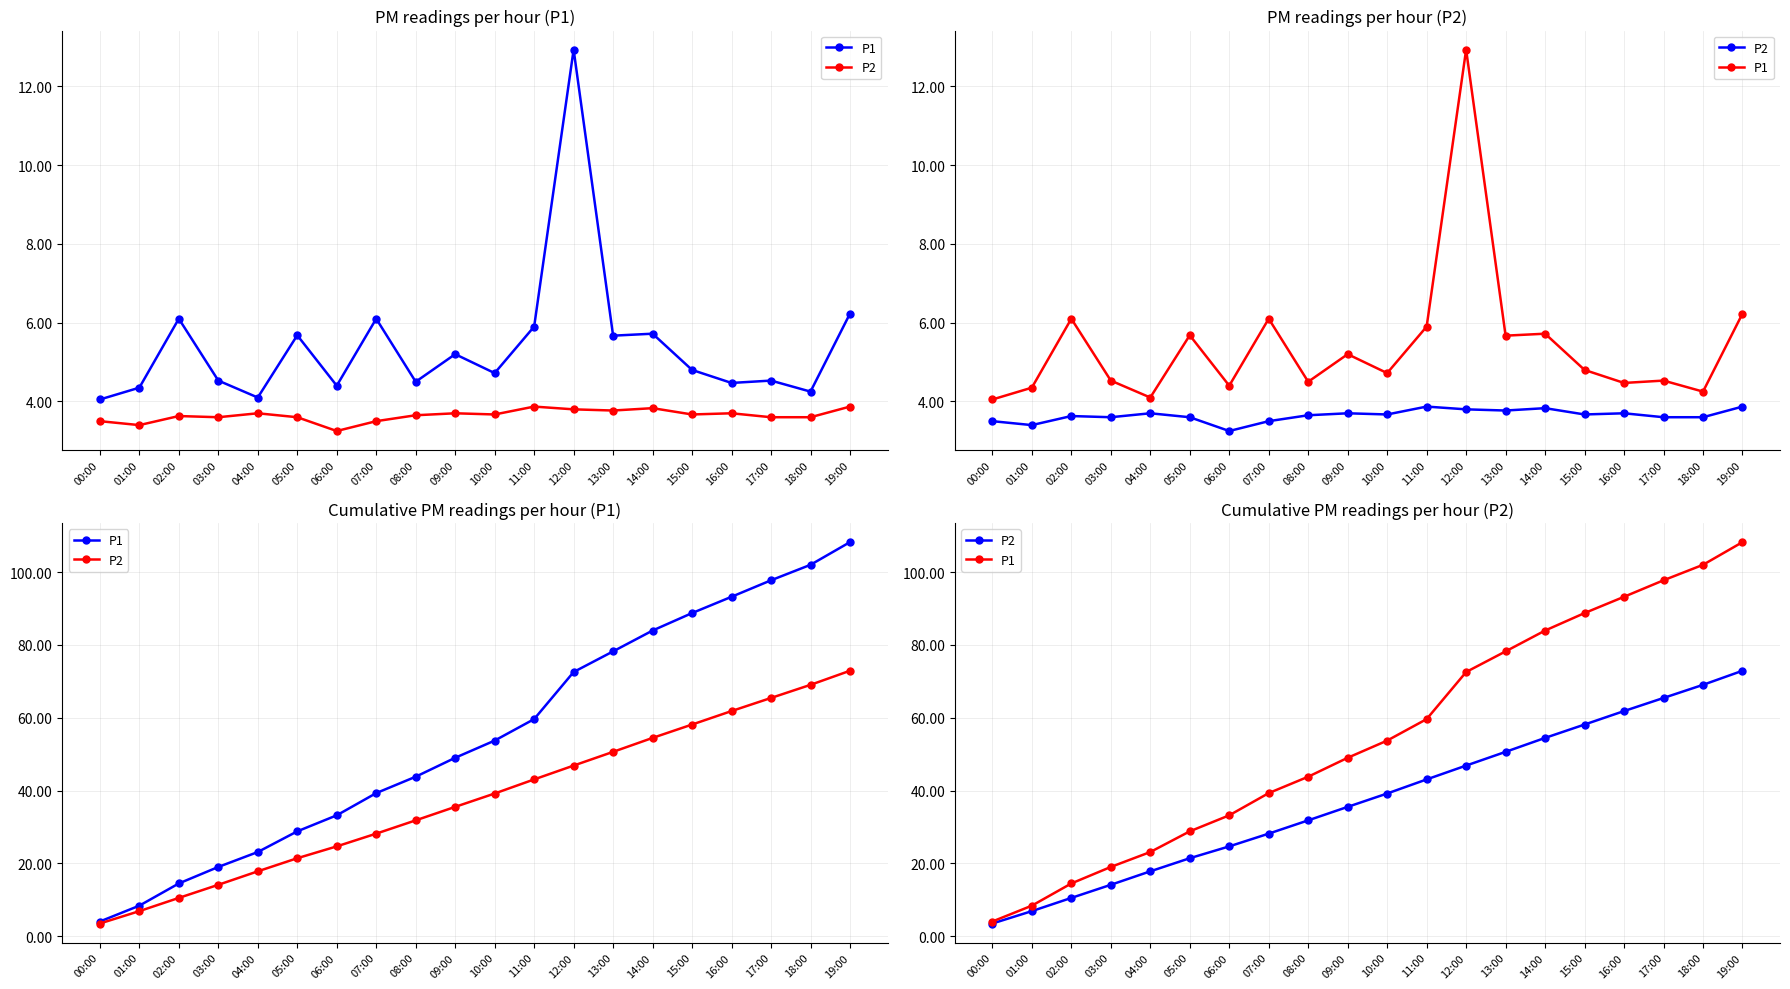

Reading right to left, what are all the values shown in this chart?

P1: 19:00=108.2	18:00=102.0	17:00=97.8	16:00=93.2	15:00=88.8	14:00=84.0	13:00=78.2	12:00=72.6	11:00=59.6	10:00=53.7	09:00=49.0	08:00=43.8	07:00=39.3	06:00=33.2	05:00=28.8	04:00=23.1	03:00=19.0	02:00=14.5	01:00=8.4	00:00=4.0
P2: 19:00=72.9	18:00=69.0	17:00=65.4	16:00=61.8	15:00=58.1	14:00=54.5	13:00=50.6	12:00=46.9	11:00=43.1	10:00=39.2	09:00=35.5	08:00=31.8	07:00=28.2	06:00=24.7	05:00=21.4	04:00=17.8	03:00=14.1	02:00=10.5	01:00=6.9	00:00=3.5